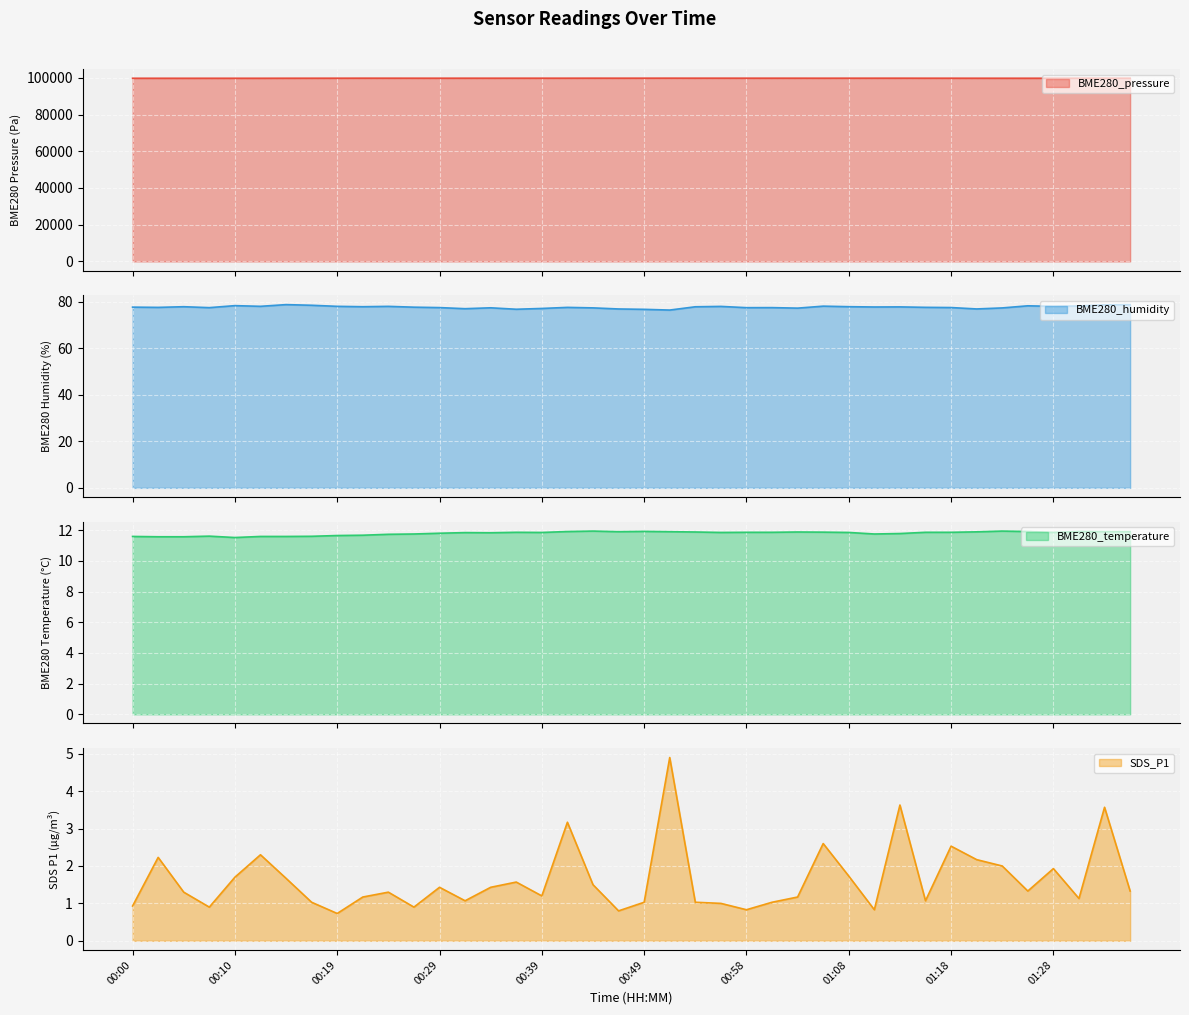

The SDS_P1 series shows 3.6 at 01:33. True or false?

True